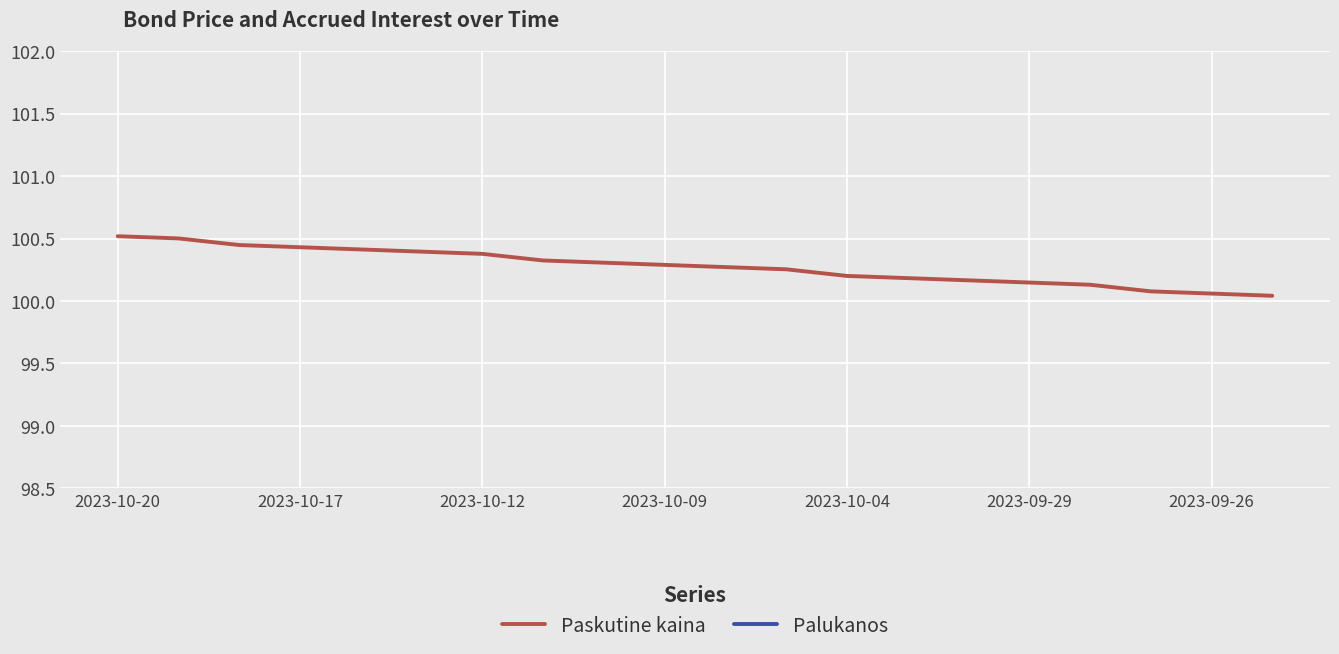

What is the minimum value for Paskutine kaina?

100.0